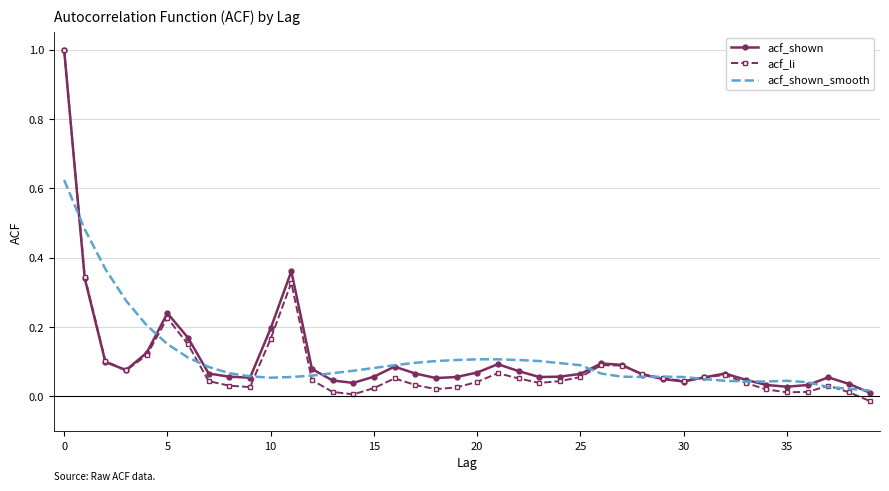

What is the maximum value shown in the chart?

1.0